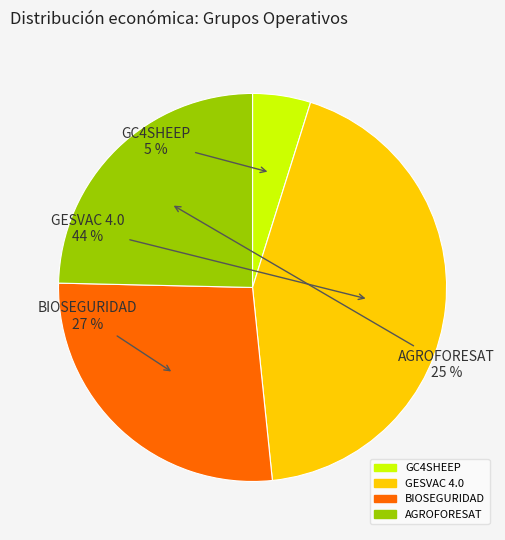

Between BIOSEGURIDAD and GESVAC 4.0, which is larger?

GESVAC 4.0